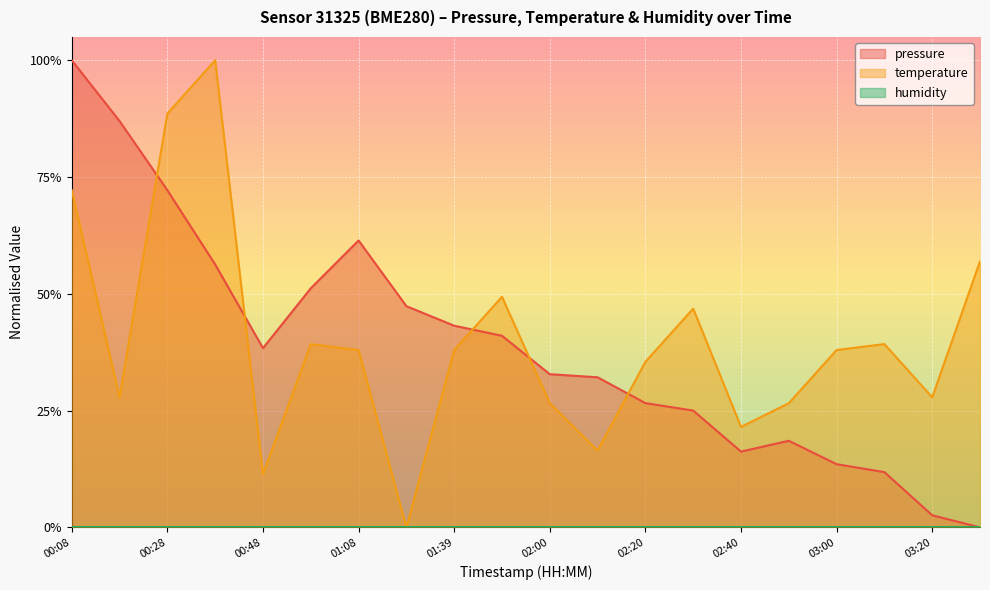

List the labels in order of temperature value, largest first.

00:38, 00:28, 00:08, 03:30, 01:50, 02:30, 00:58, 03:10, 01:08, 01:39, 03:00, 02:20, 00:18, 03:20, 02:00, 02:50, 02:40, 02:10, 00:48, 01:29